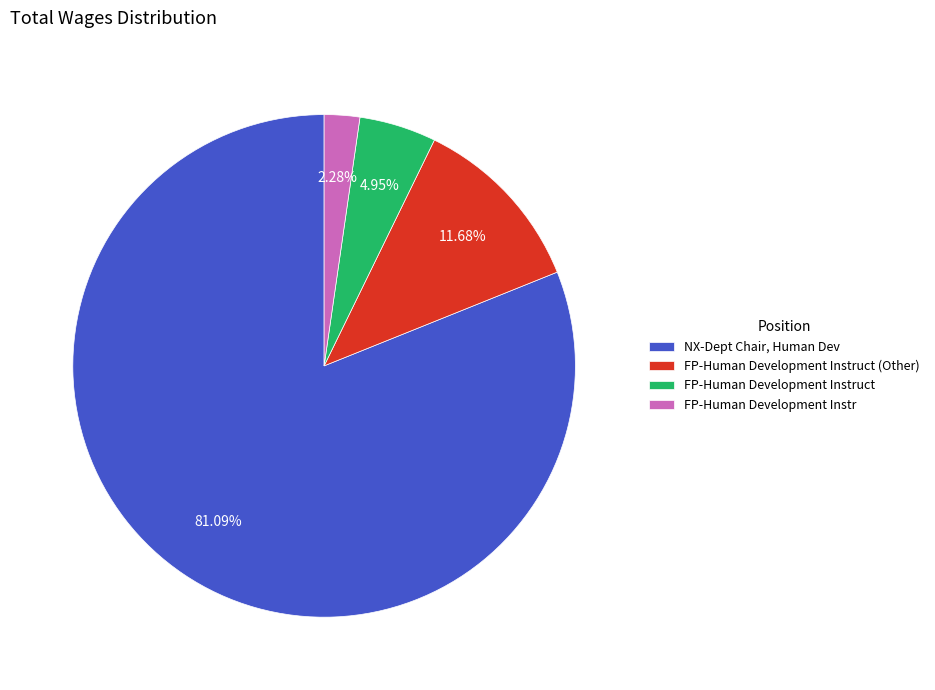

Count the number of slices in the pie.

4